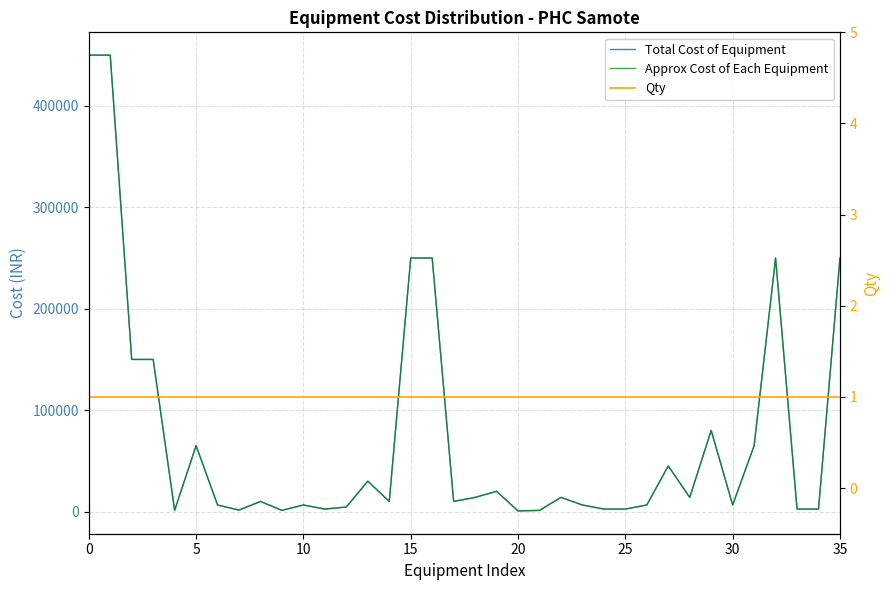

Reading left to right, what are all the values shown in this chart?

Total Cost of Equipment: 450000	450000	150000	150000	1200	65000	6500	1500	10000	1200	6500	2500	4500	30000	10000	250000	250000	10000	14000	20000	650	1200	14000	6500	2500	2500	6500	45000	14000	80000	6500	65000	250000	2500	2500	250000
Approx Cost of Each Equipment: 450000	450000	150000	150000	1200	65000	6500	1500	10000	1200	6500	2500	4500	30000	10000	250000	250000	10000	14000	20000	650	1200	14000	6500	2500	2500	6500	45000	14000	80000	6500	65000	250000	2500	2500	250000
Qty: 1	1	1	1	1	1	1	1	1	1	1	1	1	1	1	1	1	1	1	1	1	1	1	1	1	1	1	1	1	1	1	1	1	1	1	1